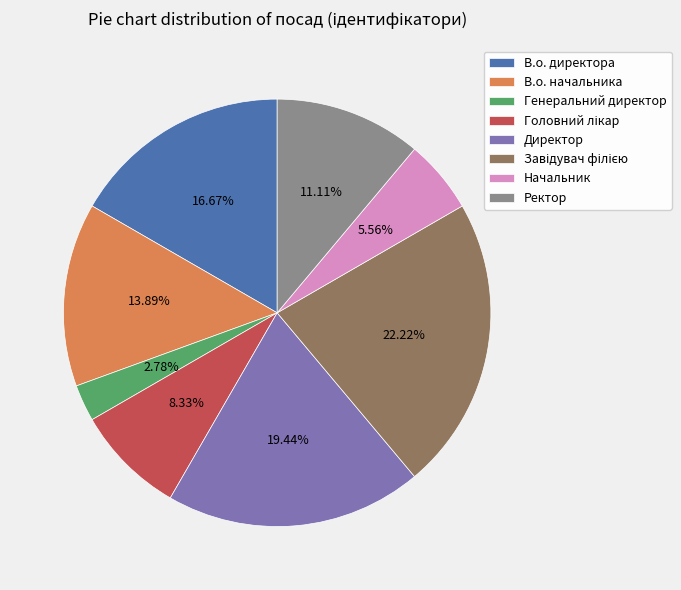

Approximately how many times larger is the value at Ректор compared to Директор?

0.6